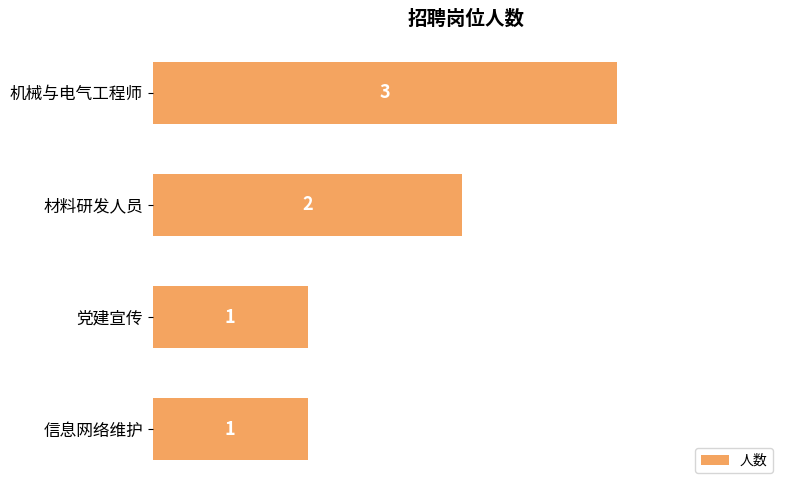

The value at 机械与电气工程师 is 3. True or false?

True